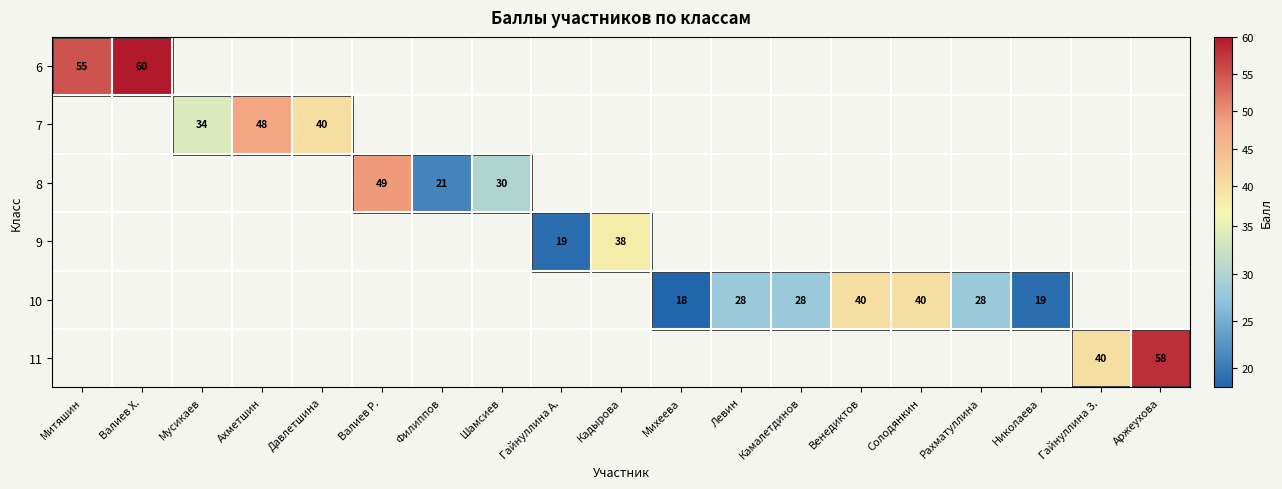

How many data points does each series have?

19